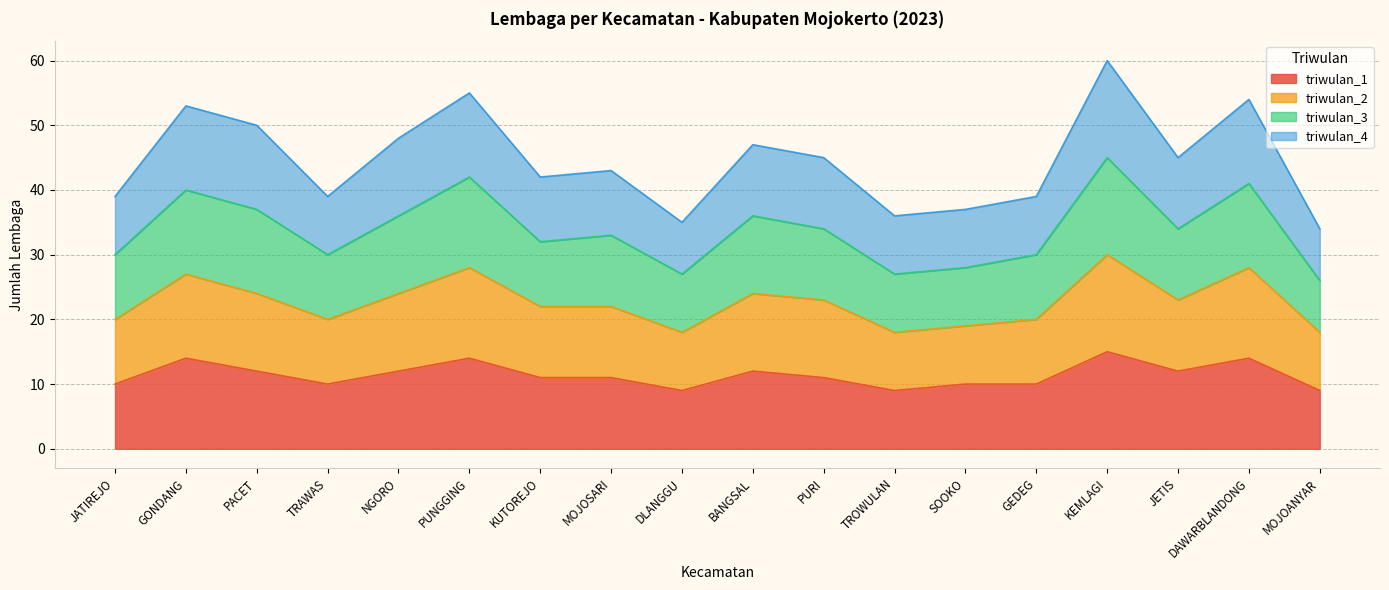

True or false: triwulan_2 and triwulan_3 intersect in this chart.

False